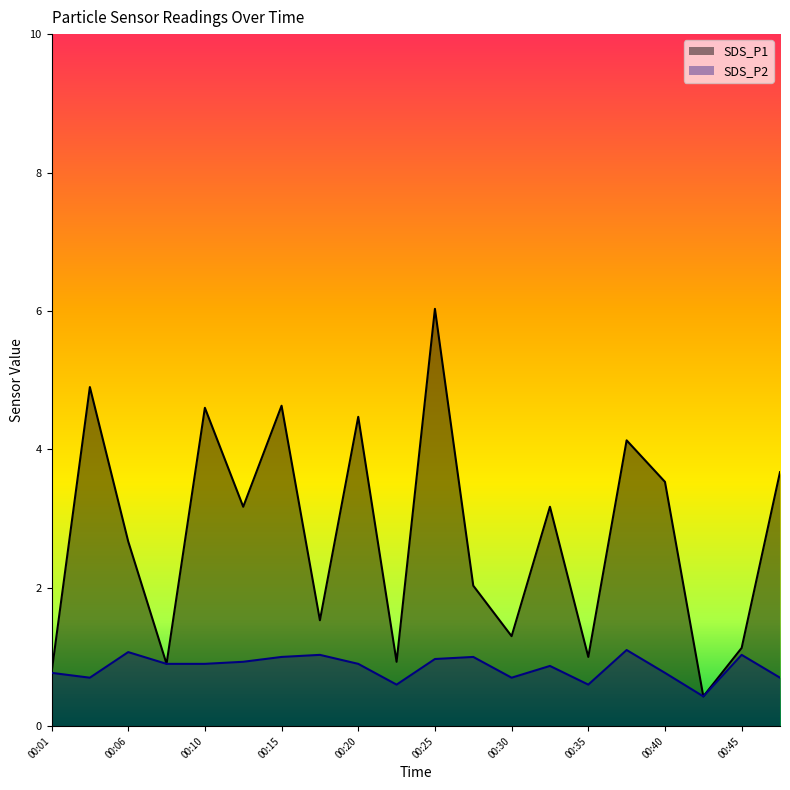

What is the value of the SDS_P1 point at the 10th from the left?

0.9